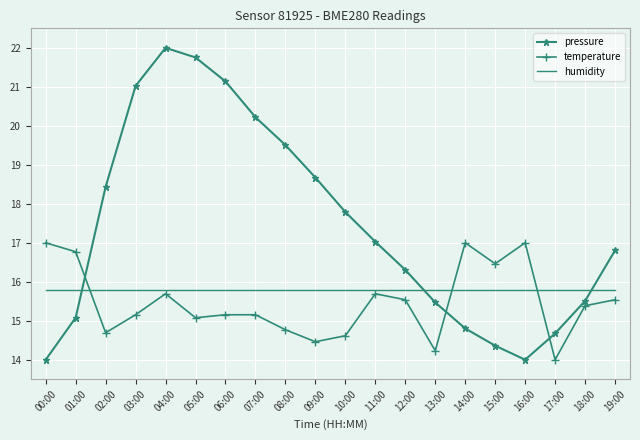

Rank the series at 19:00 from lowest to highest value.

temperature, humidity, pressure